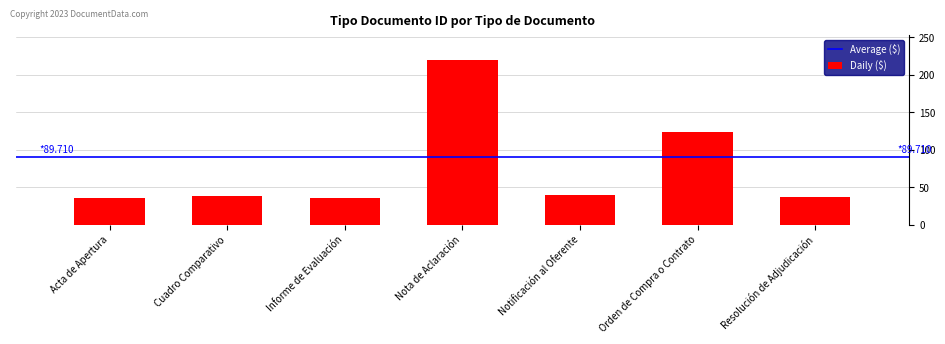

What is the average value?

75